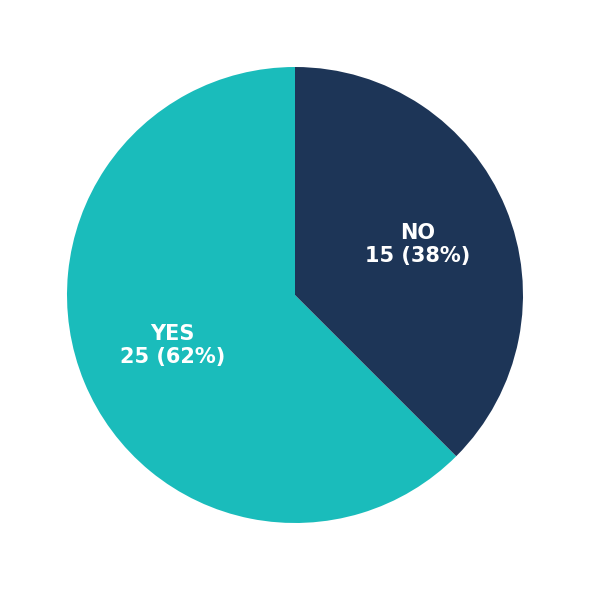

To the nearest percent, what is the average slice percentage?

50%